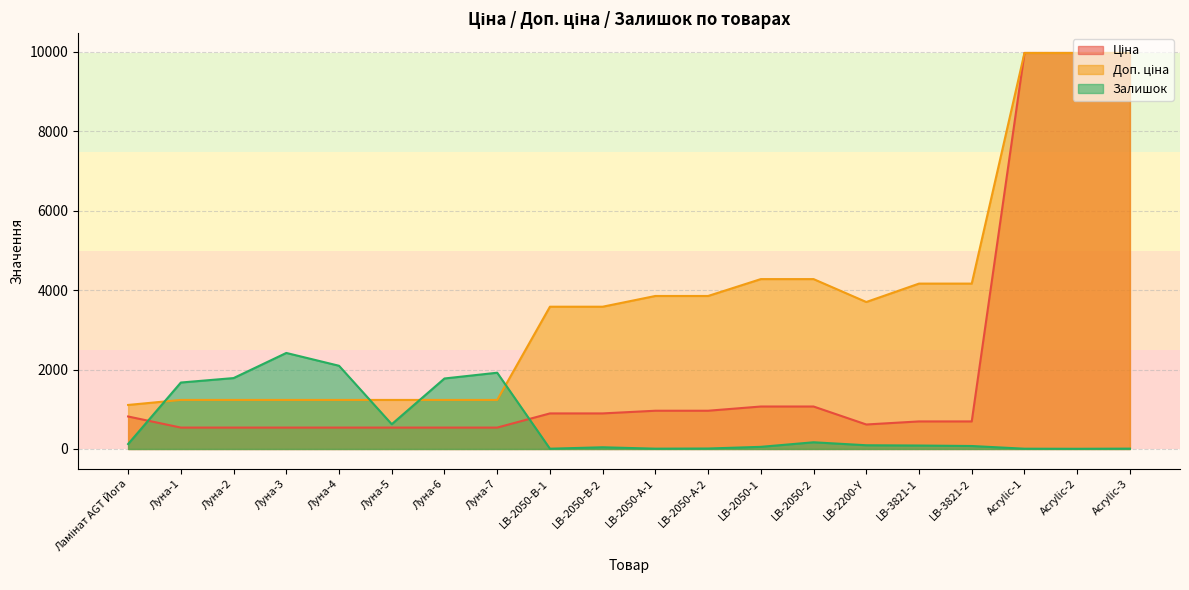

What is the difference between the Ціна values at LB-2050-А-2 and LB-3821-2?

269.2